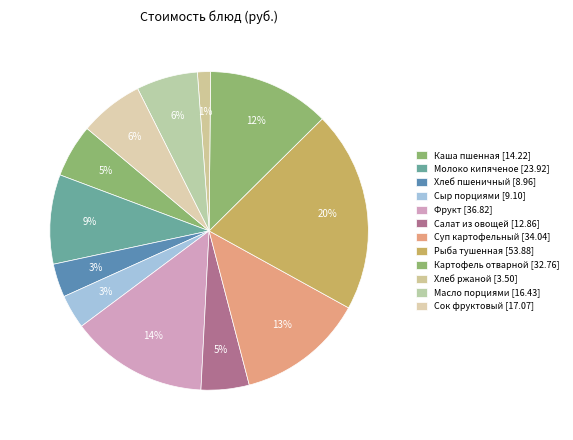

How many segments does this pie chart have?

12